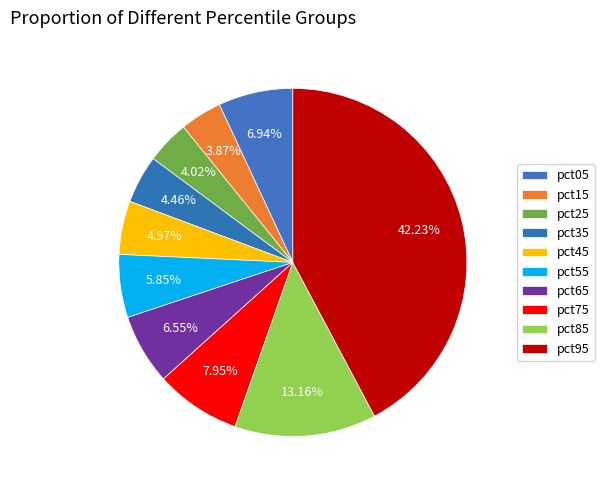

How many slices are in this pie chart?

10